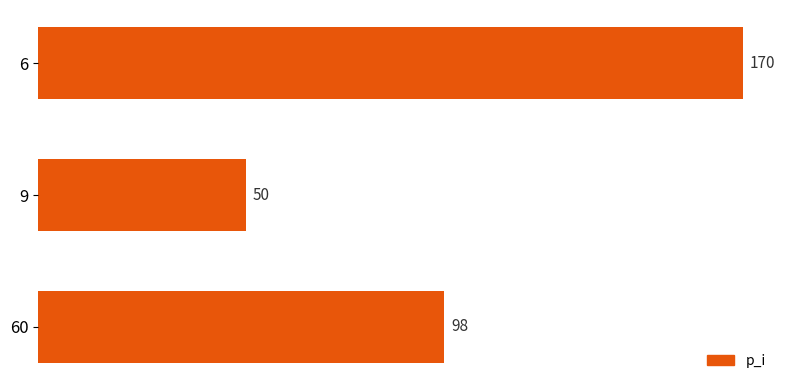

How many series are shown in this chart?

1